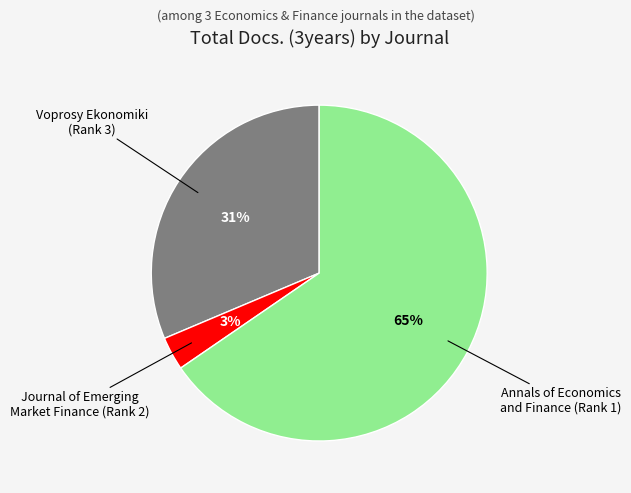

How many segments does this pie chart have?

3